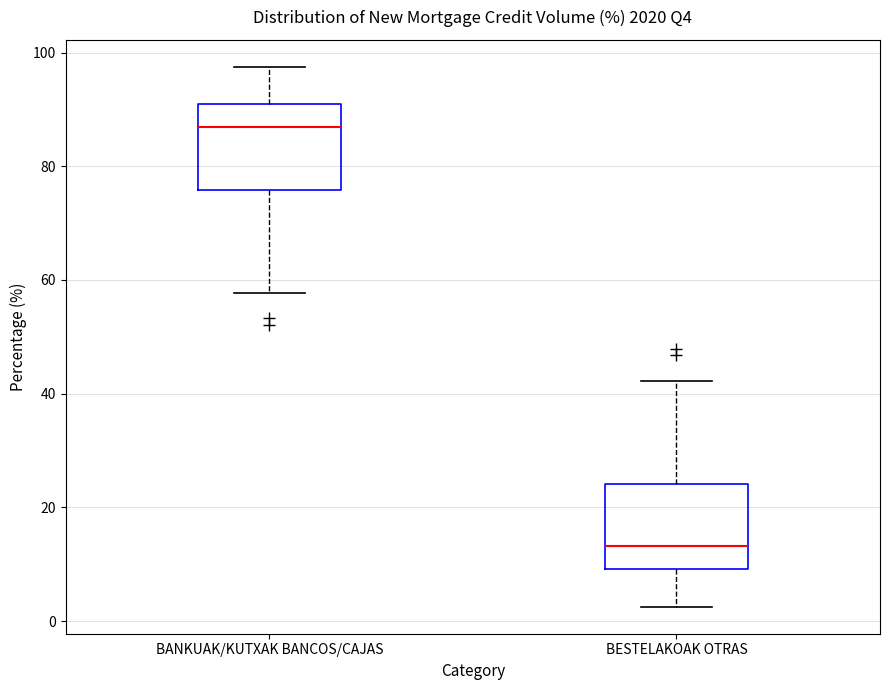

Where does the median line of the box for BESTELAKOAK OTRAS sit on the y-axis? The values are not printed on the chart, so give them approximately, as read against the axis.

14